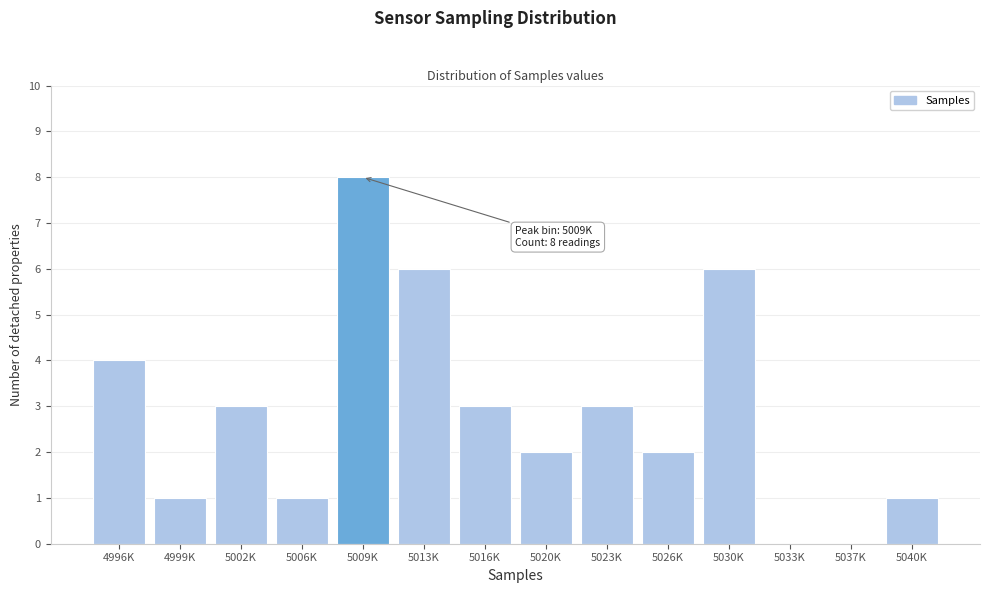

Reading left to right, extract all data points from this chart.

4996K=4	4999K=1	5002K=3	5006K=1	5009K=8	5013K=6	5016K=3	5020K=2	5023K=3	5026K=2	5030K=6	5033K=0	5037K=0	5040K=1